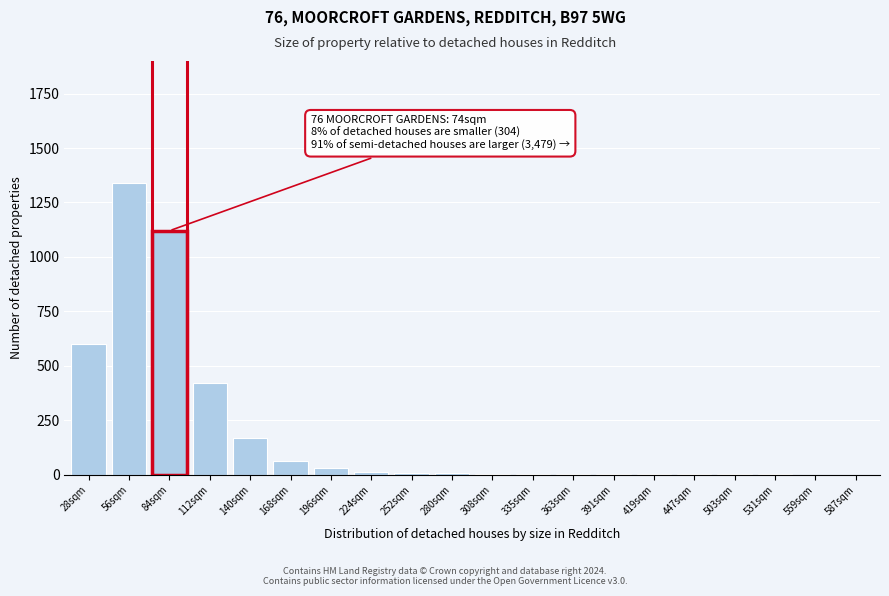

The chart shows a value of 420 at 112sqm. True or false?

True